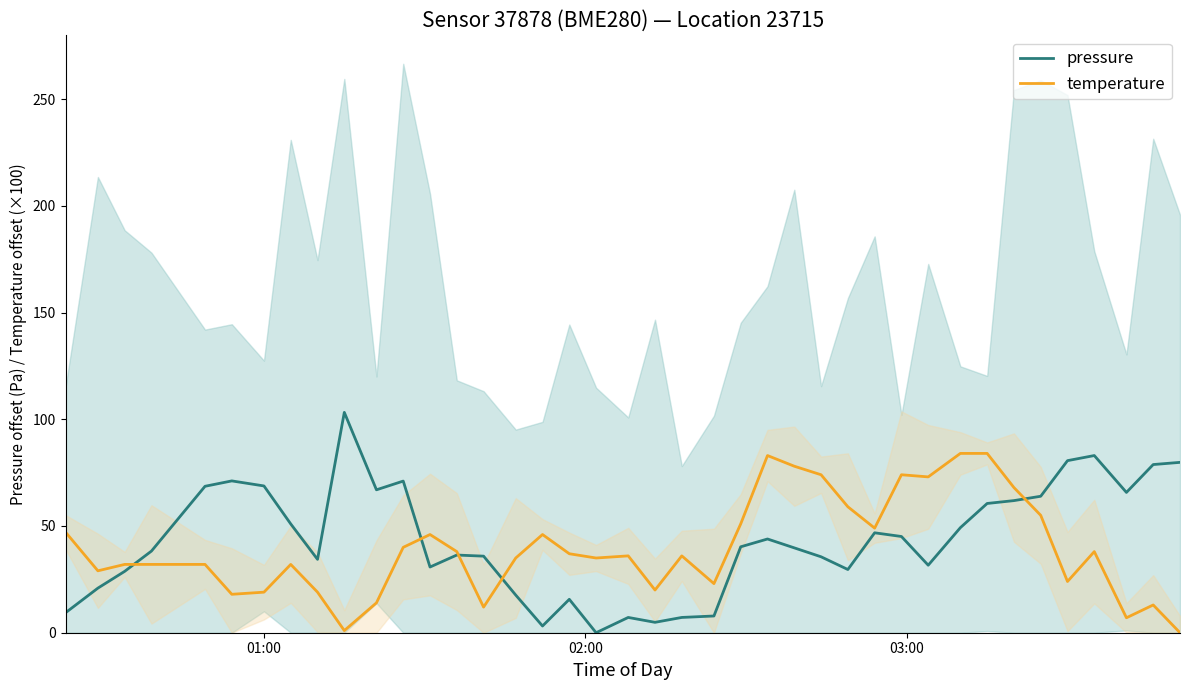

Does the chart have visible grid lines?

No